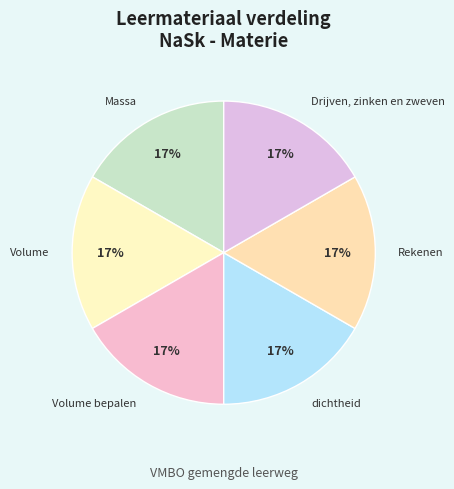

To the nearest percent, what percentage of the pie is Rekenen?

17%